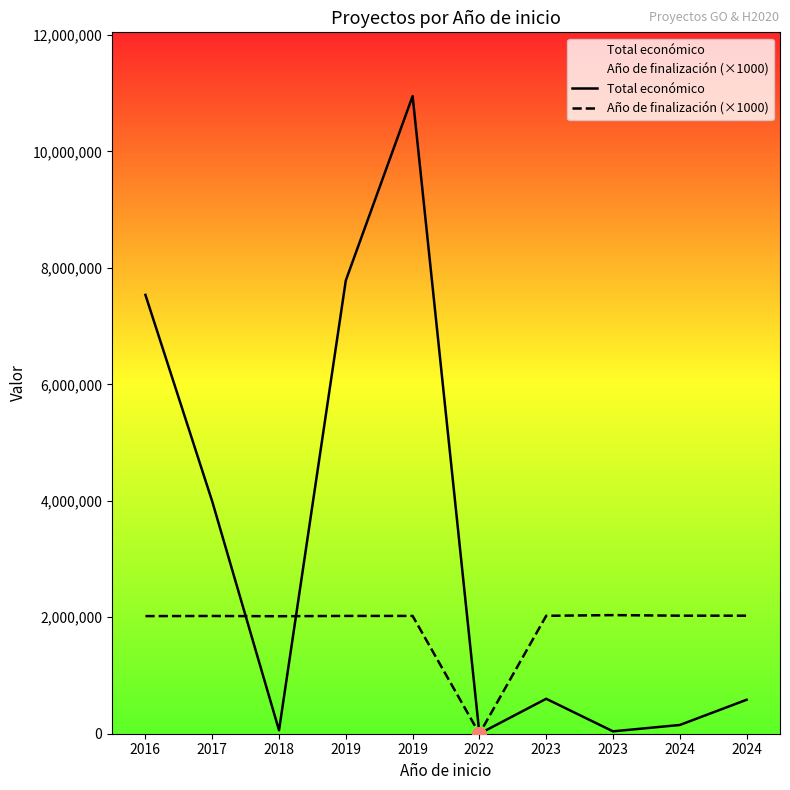

True or false: Total económico and Año de finalización (×1000) cross at least once.

True